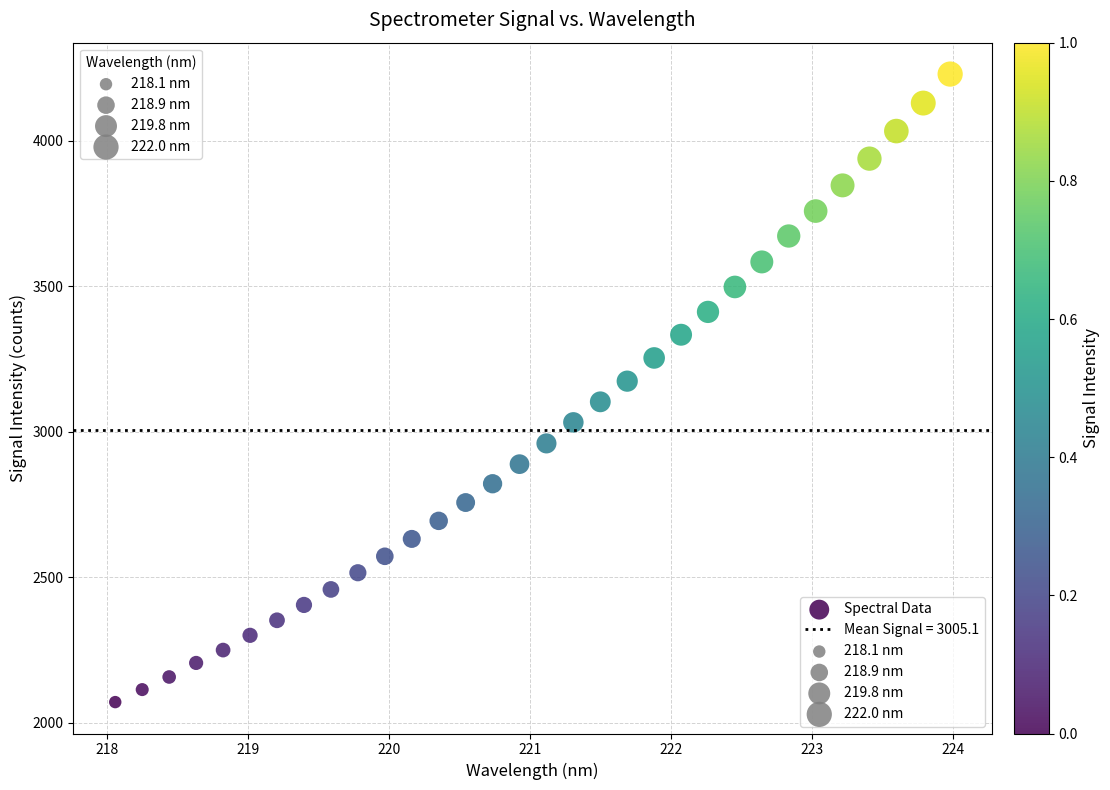

What is the range of X values (max minus min)?

5.9